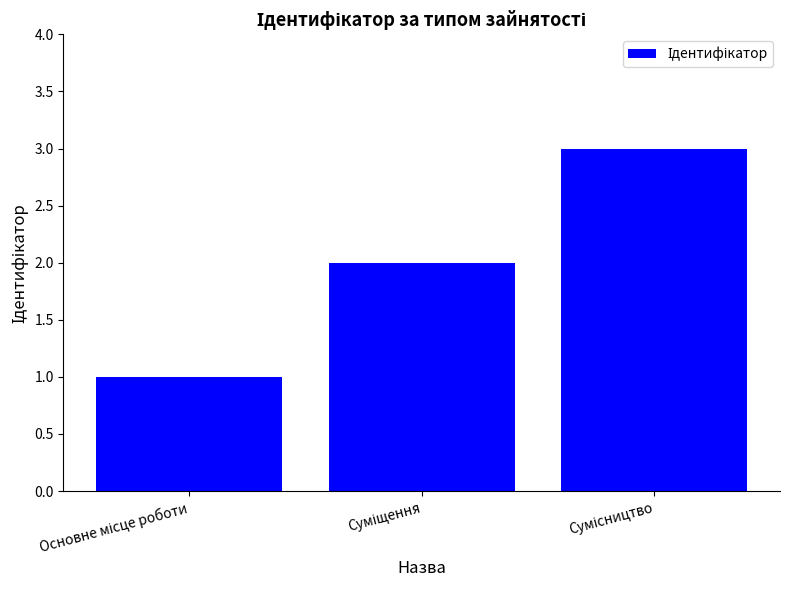

What is the sum of all values?

6